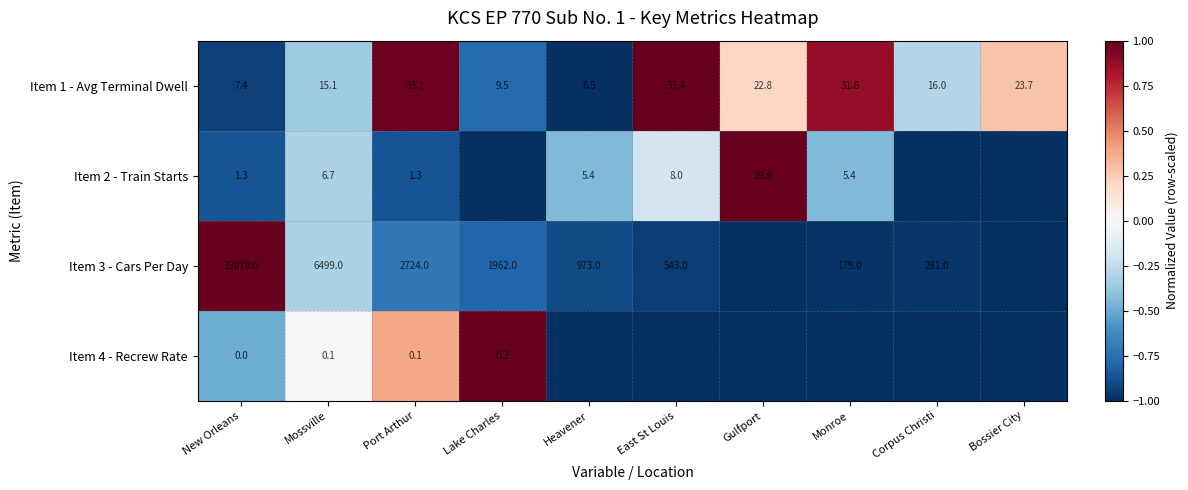

What is the total value across all series at New Orleans?

19087.7